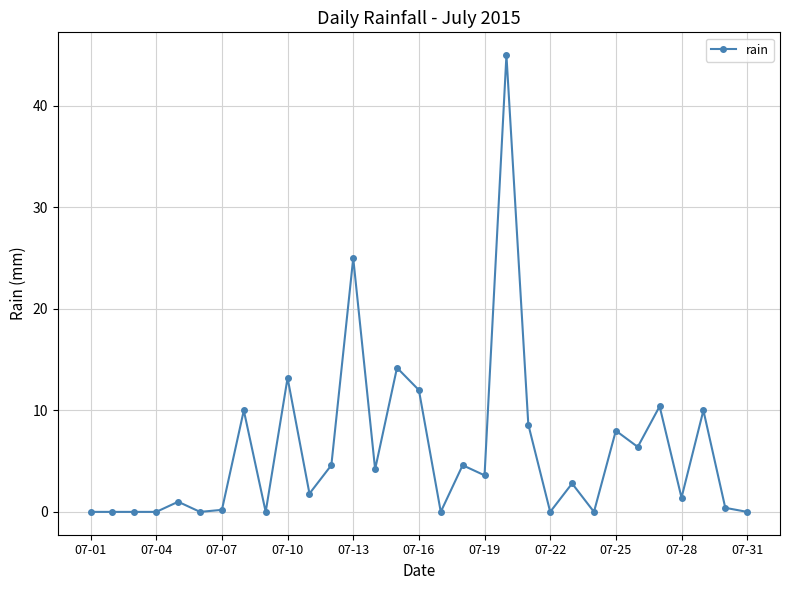

True or false: the data has more than 2 interior local peaks.

True